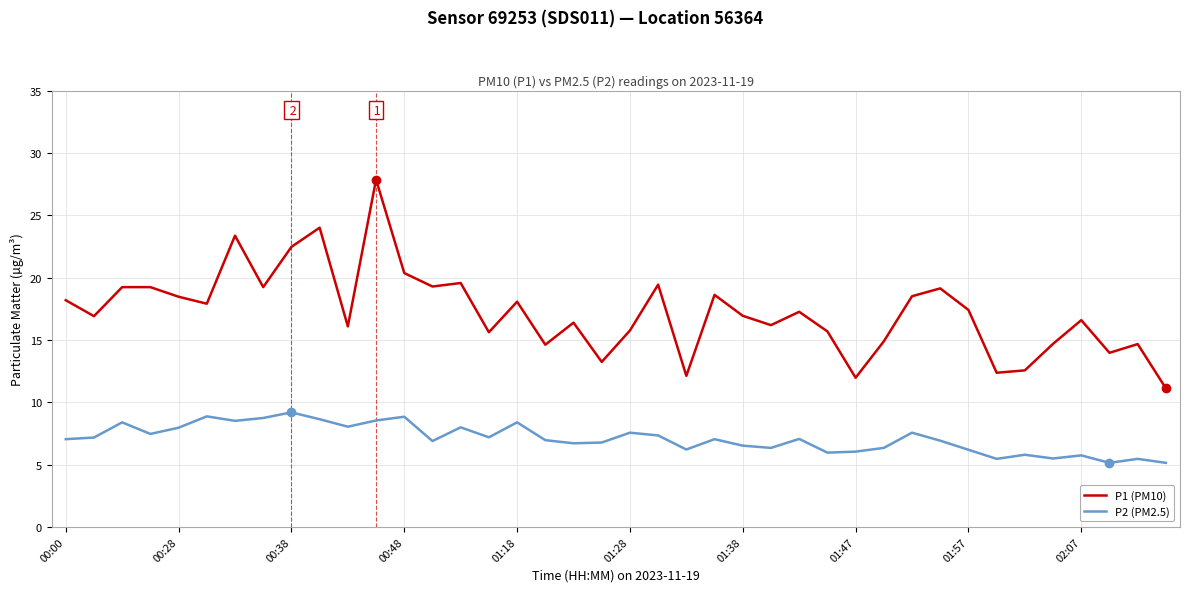

True or false: P1 (PM10) and P2 (PM2.5) intersect in this chart.

False